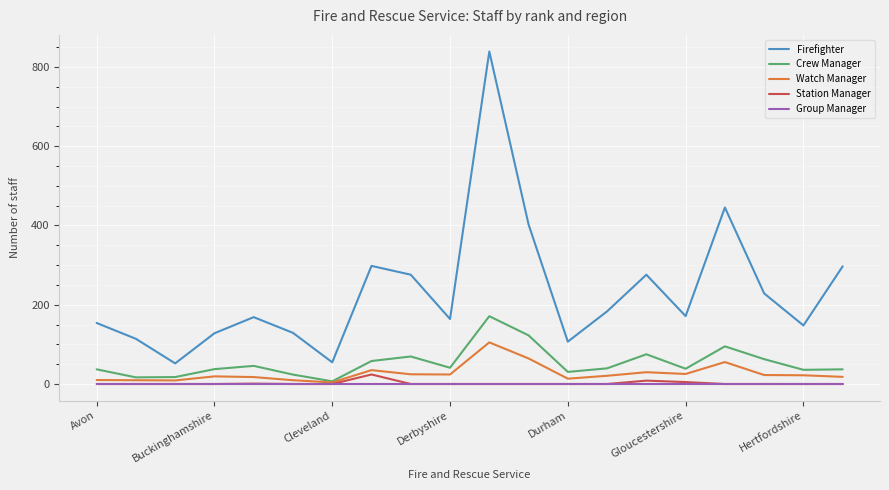

What is the highest value of the Watch Manager series?

105.0